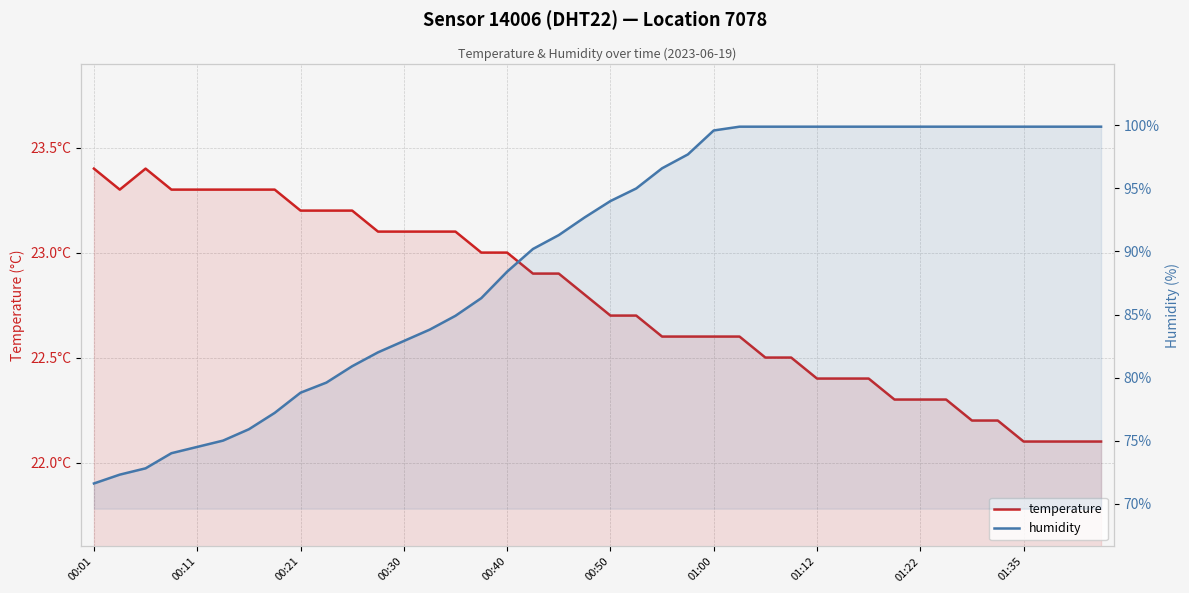

What is the average value of the humidity series?

89.9